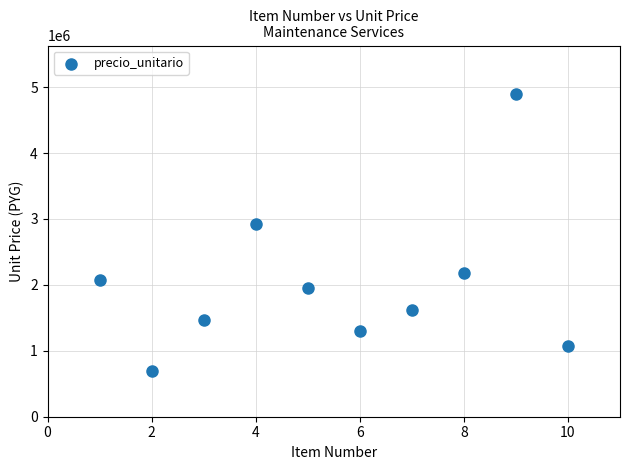

What Y value in the scatter plot is closest to 2798000?

2920000